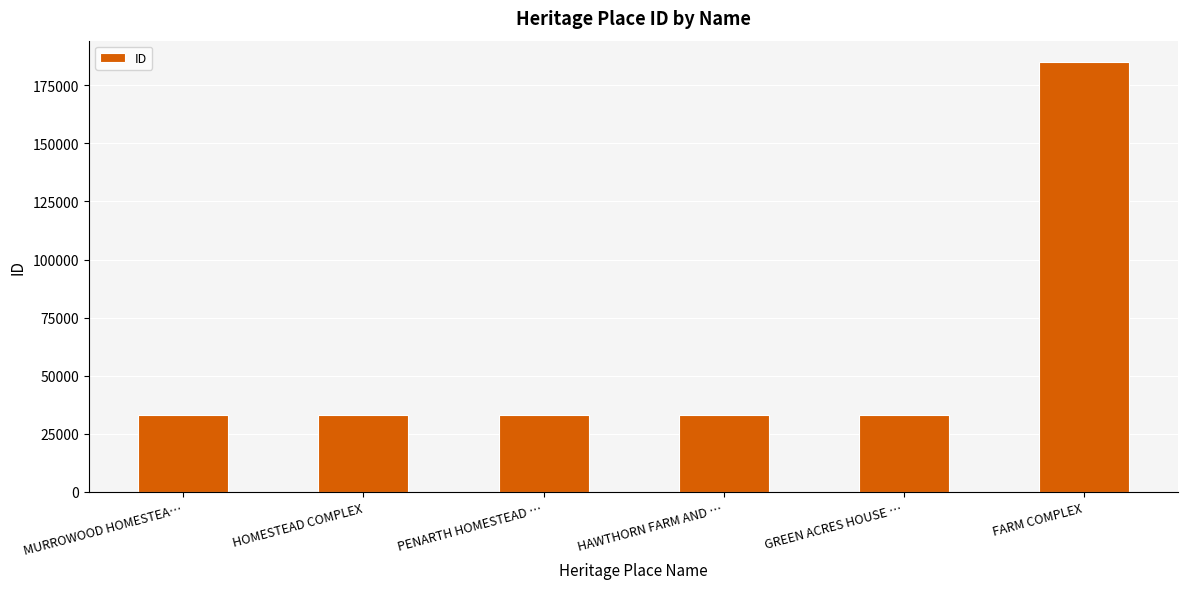

What is the label of the 6th bar from the left?

FARM COMPLEX